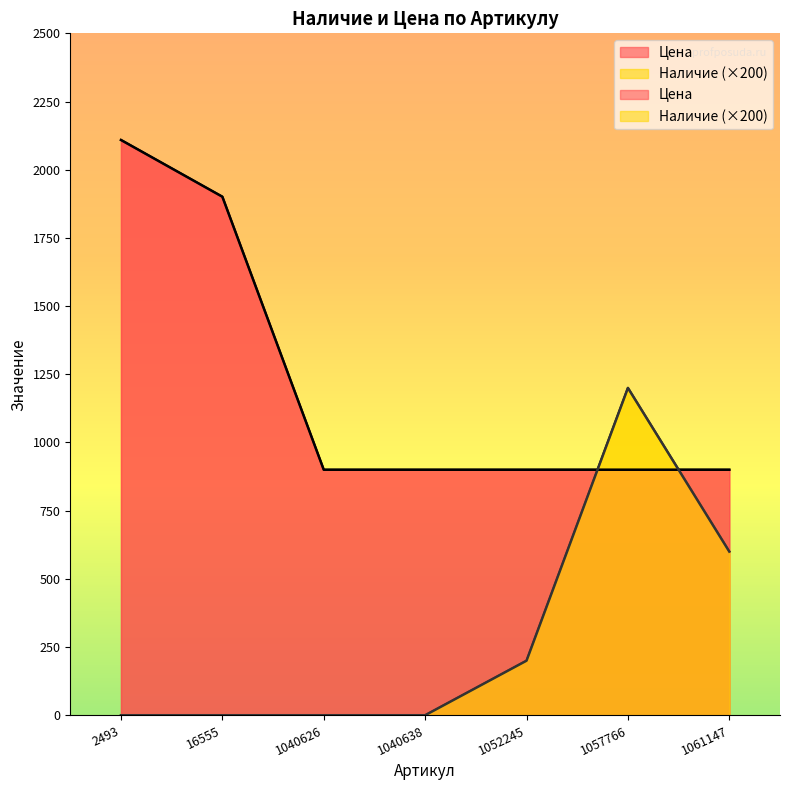

What are all the series names shown in the legend?

Наличие, Цена